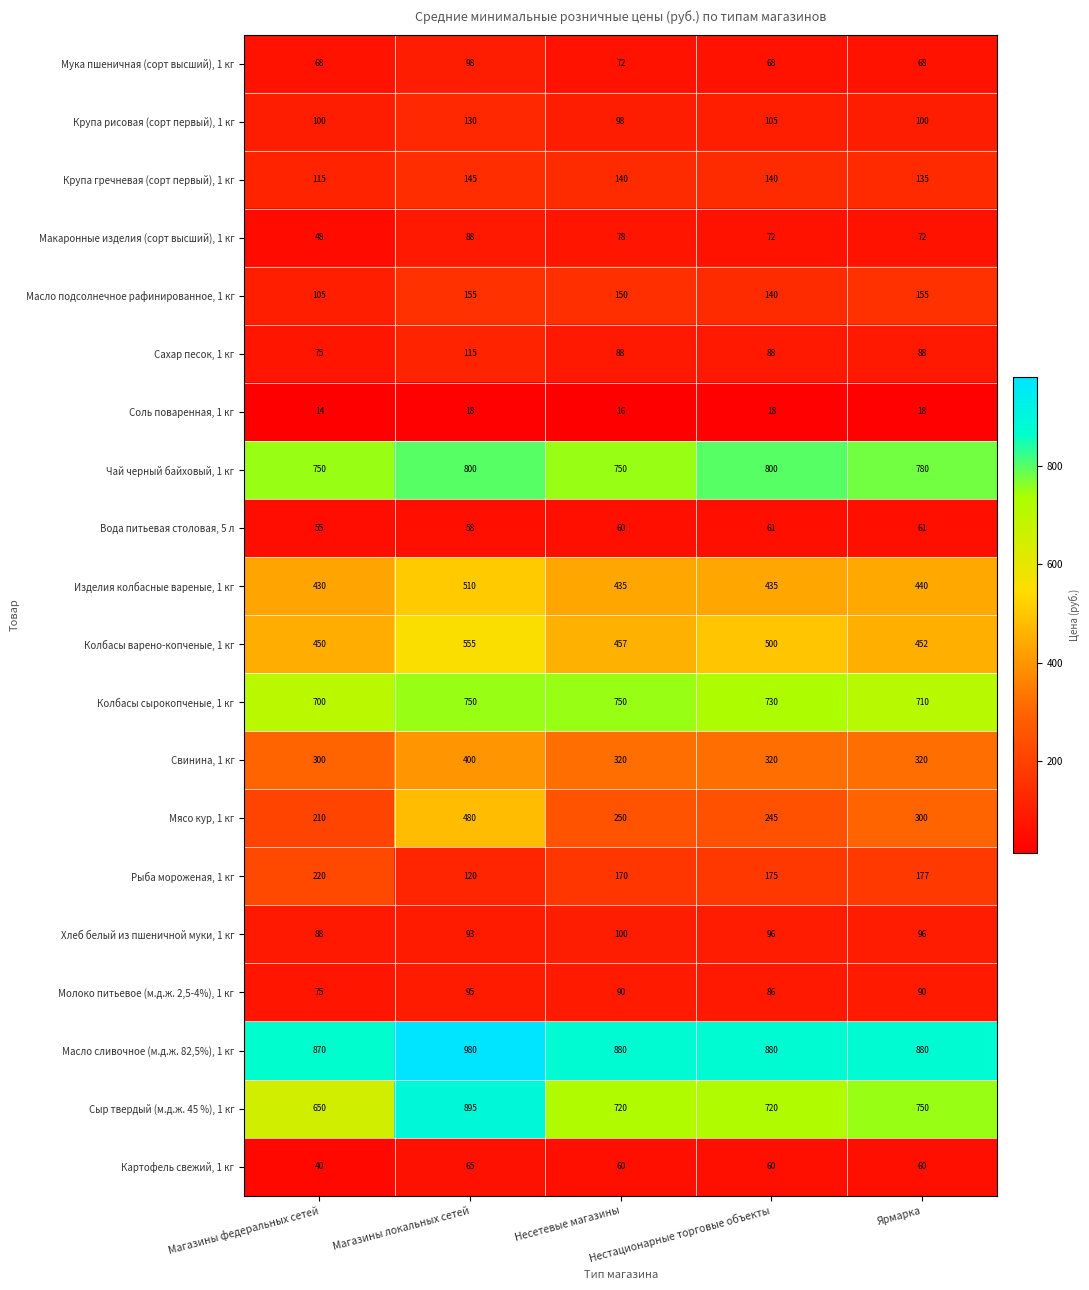

How many data points does each series have?

5